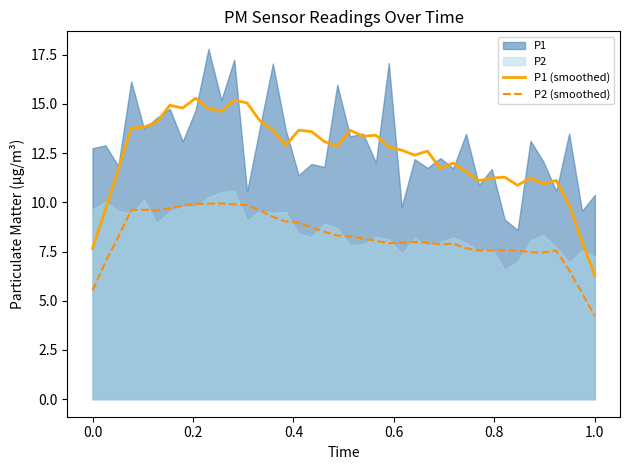

At which label does P1 (smoothed) reach its minimum?

1.0